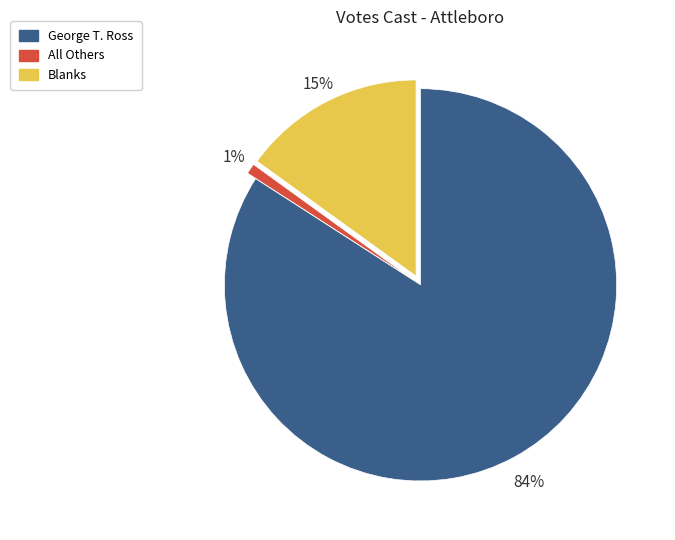

True or false: All Others accounts for 7% of the total.

False